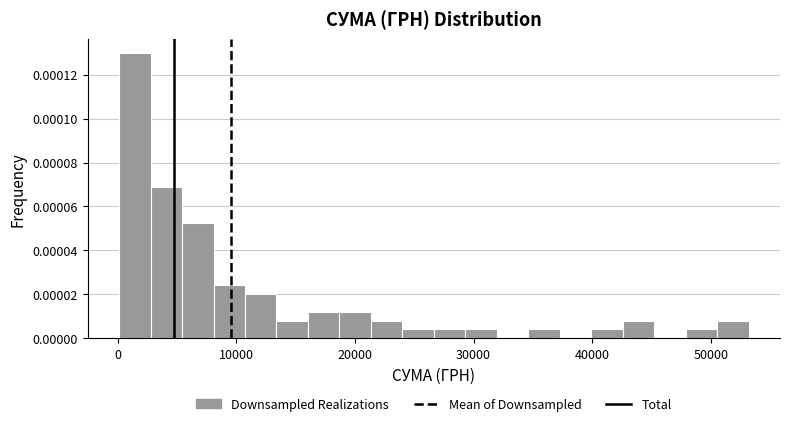

Around what value on the x-axis is the tallest bar? Give the approximate position of its centre, as read against the axis.

1000